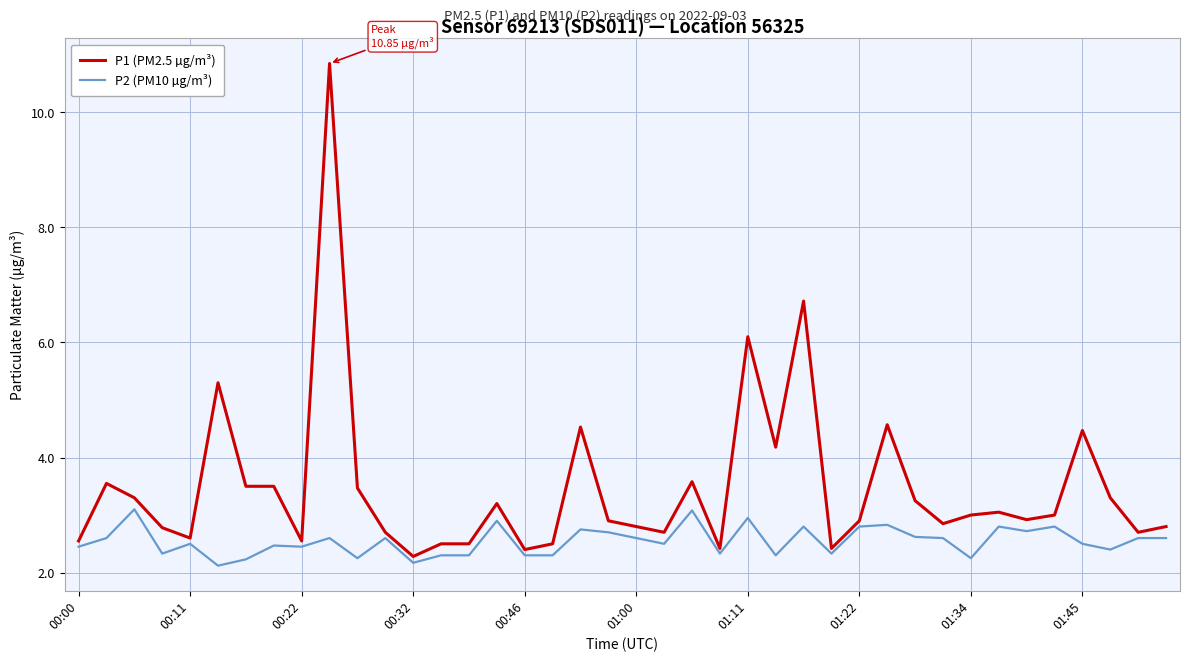

What is the minimum value for P2 (PM10 µg/m³)?

2.1